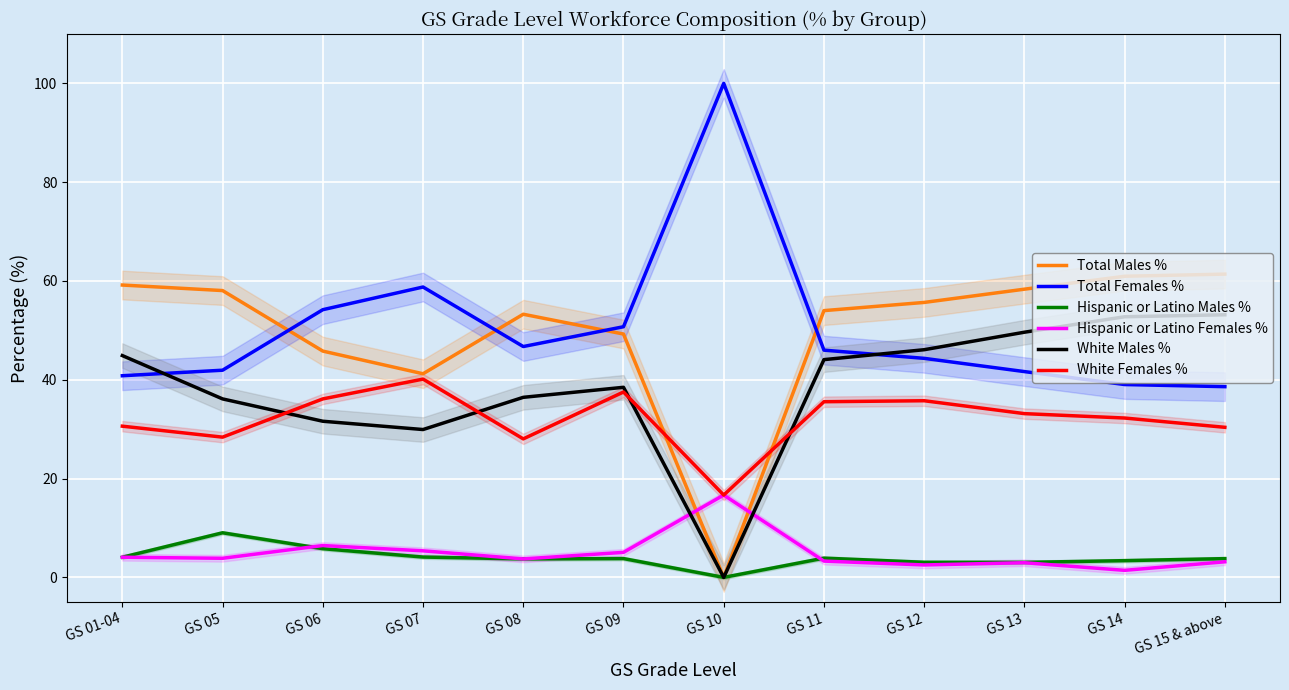

Is it true that Hispanic or Latino Females % equals 5.3 at GS 10?

False